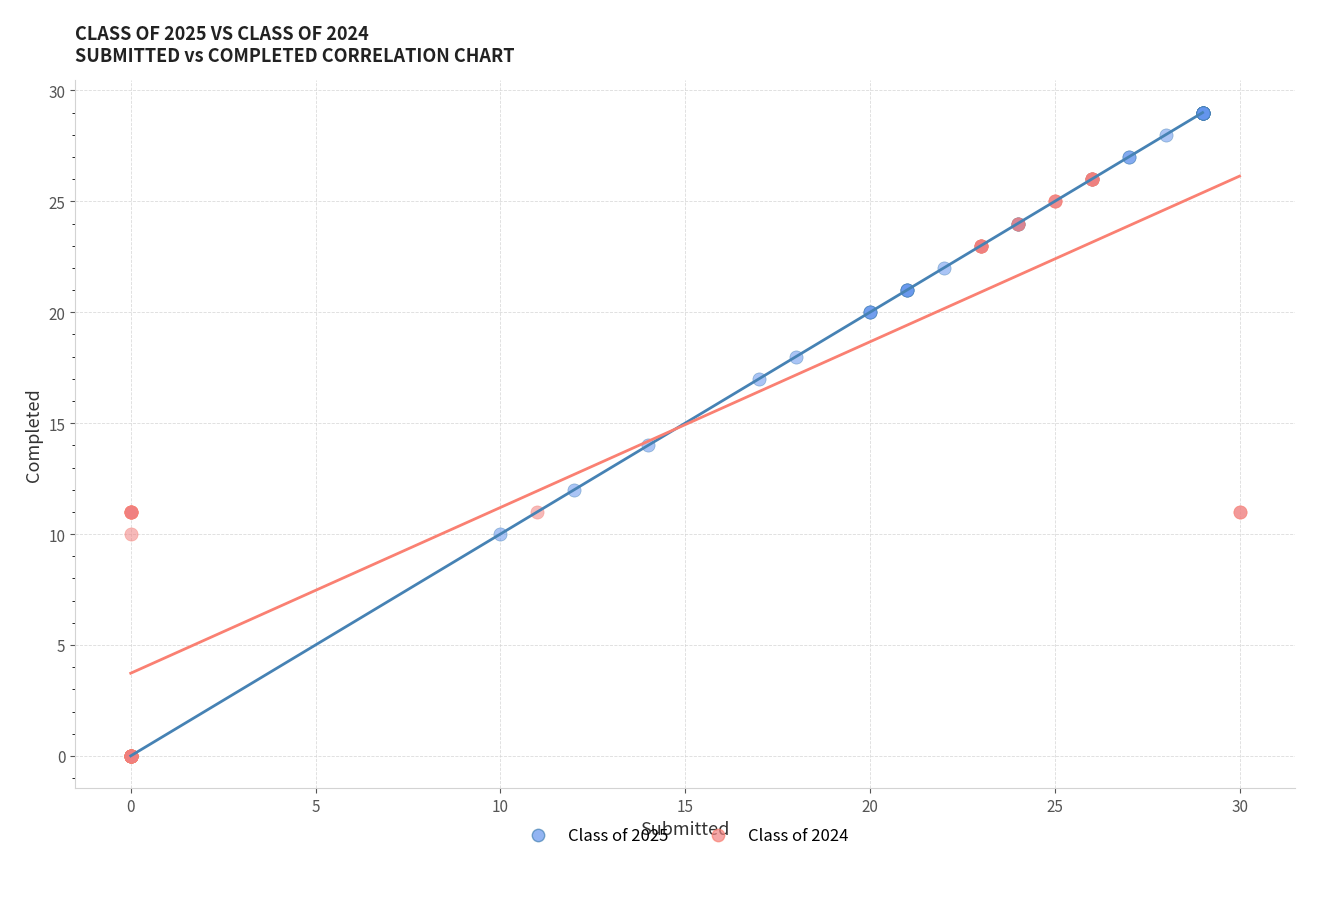

Which series has the largest Y range (max minus min)?

Class of 2025